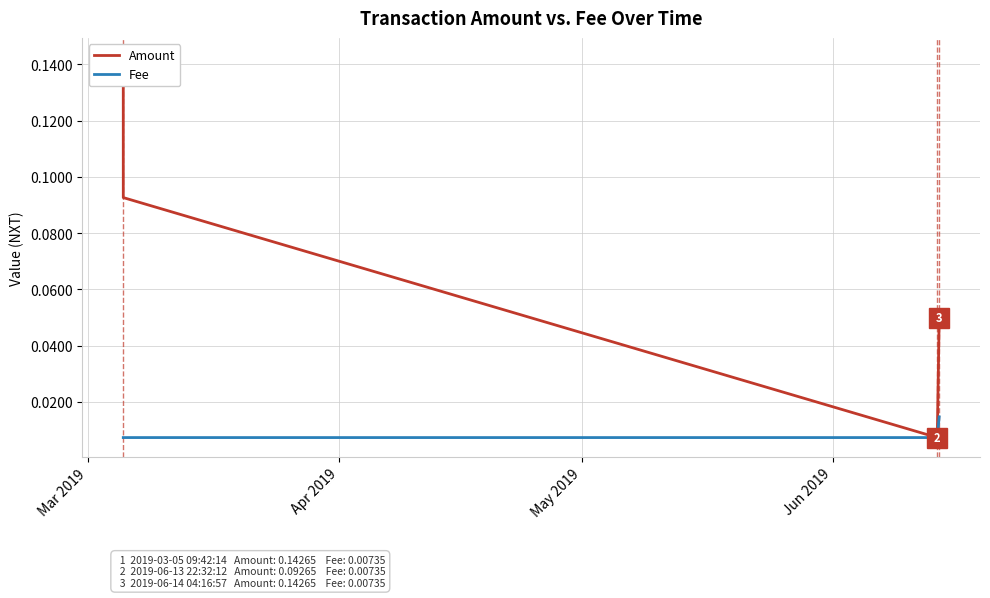

Count the Fee values in the range 0 to 1.

4